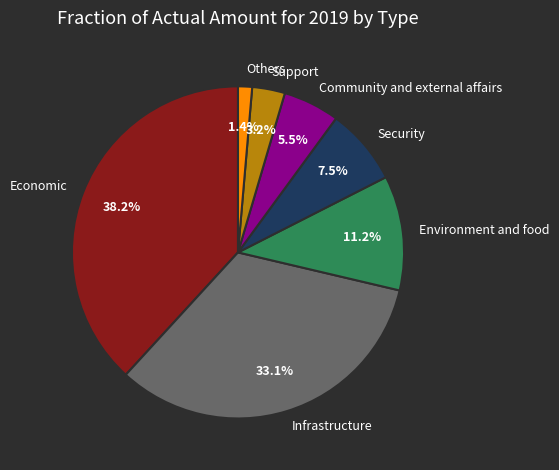

What is the ratio of the value at Environment and food to the value at Community and external affairs?

2.0